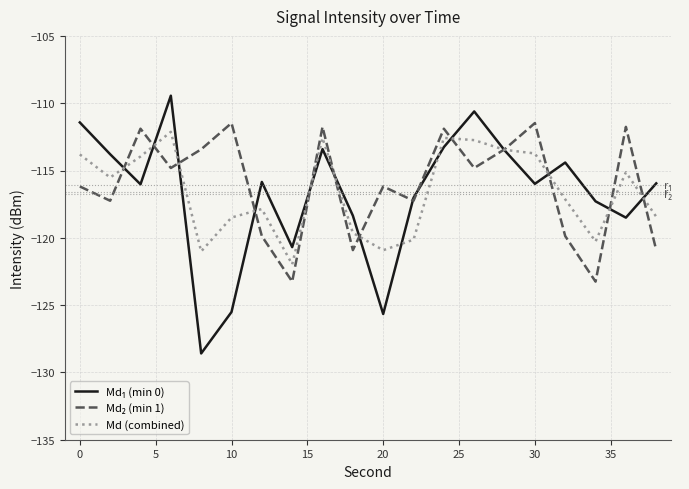

What is the highest value of the Md (combined) series?

-112.1